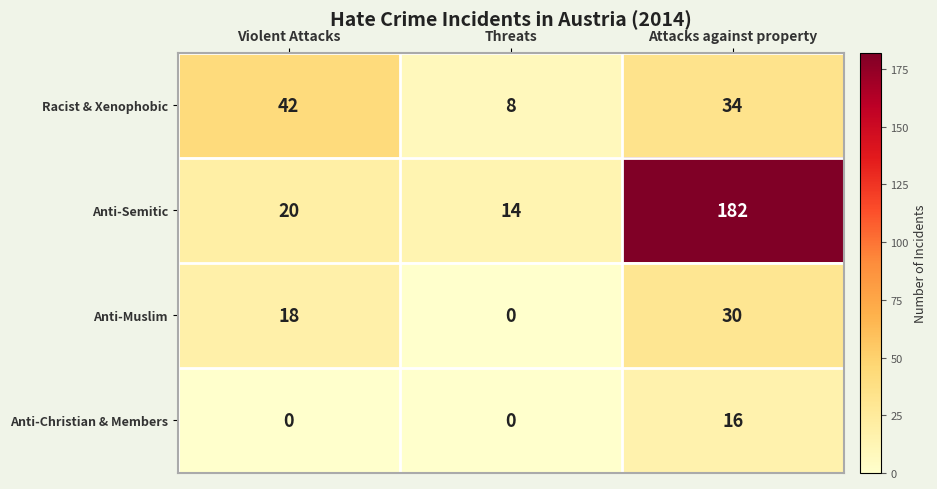

Count the Anti-Muslim values in the range 0 to 30.

3